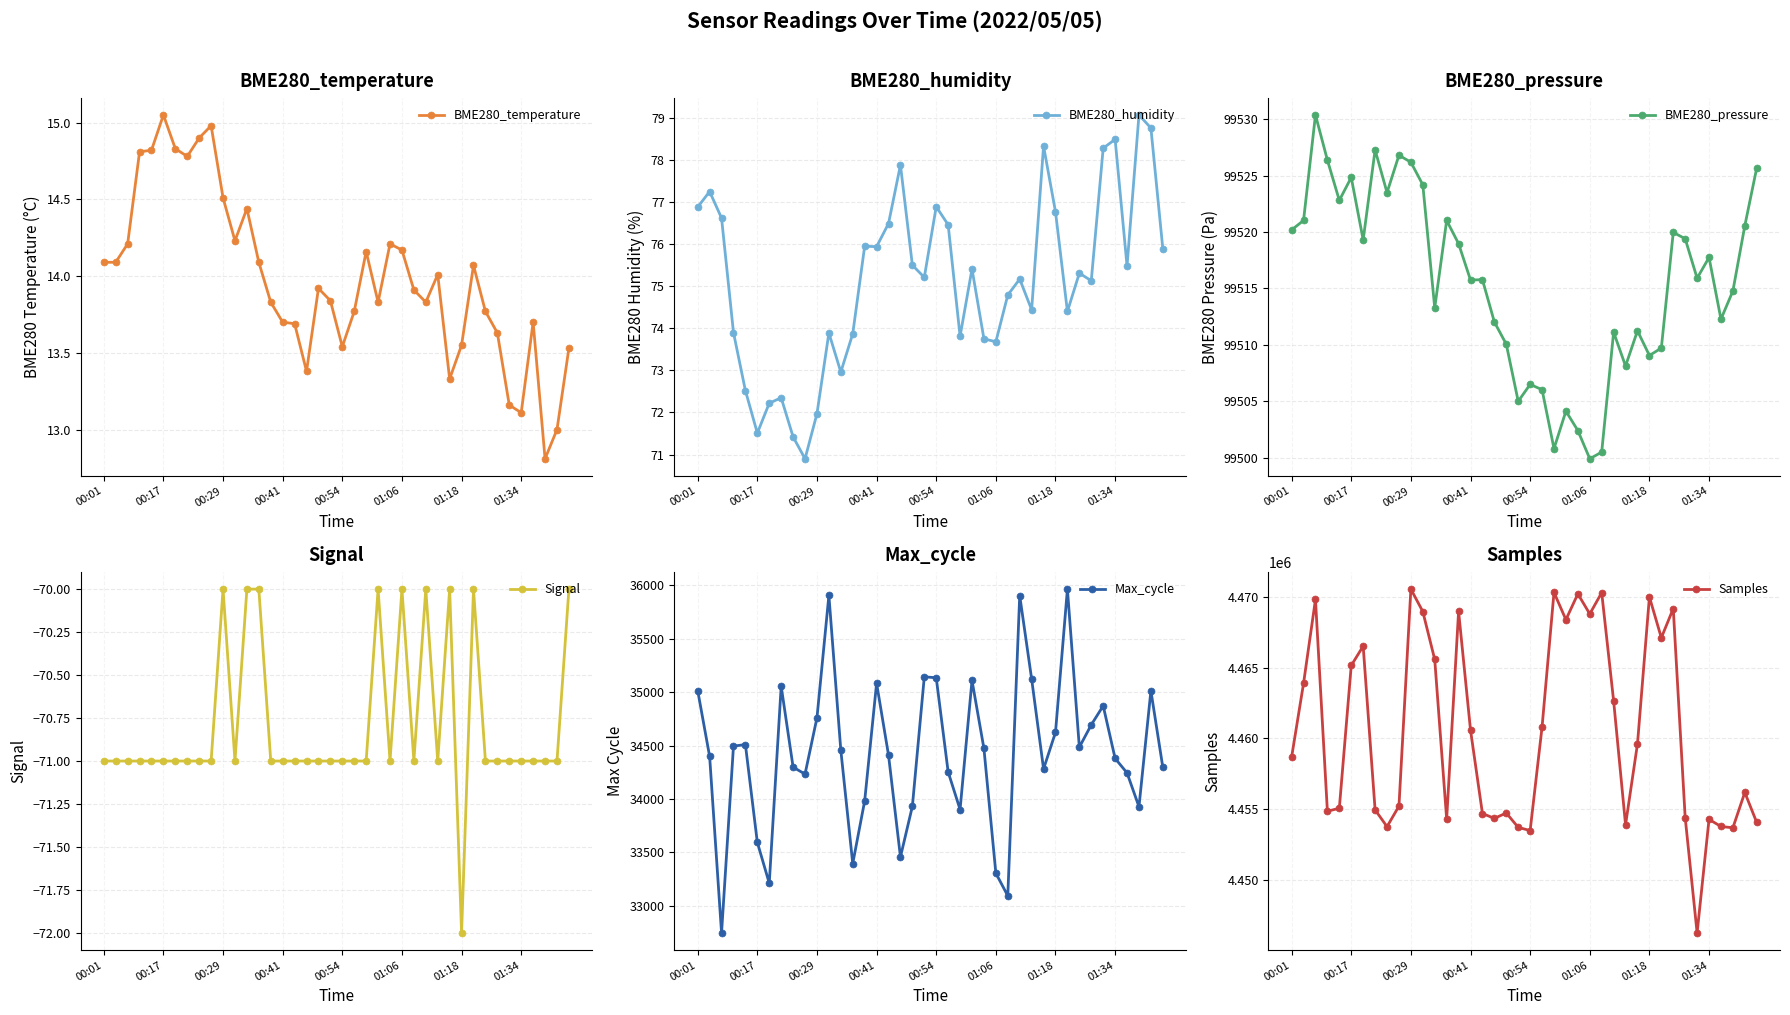

What is the difference between the maximum and minimum values in the Signal series?

2